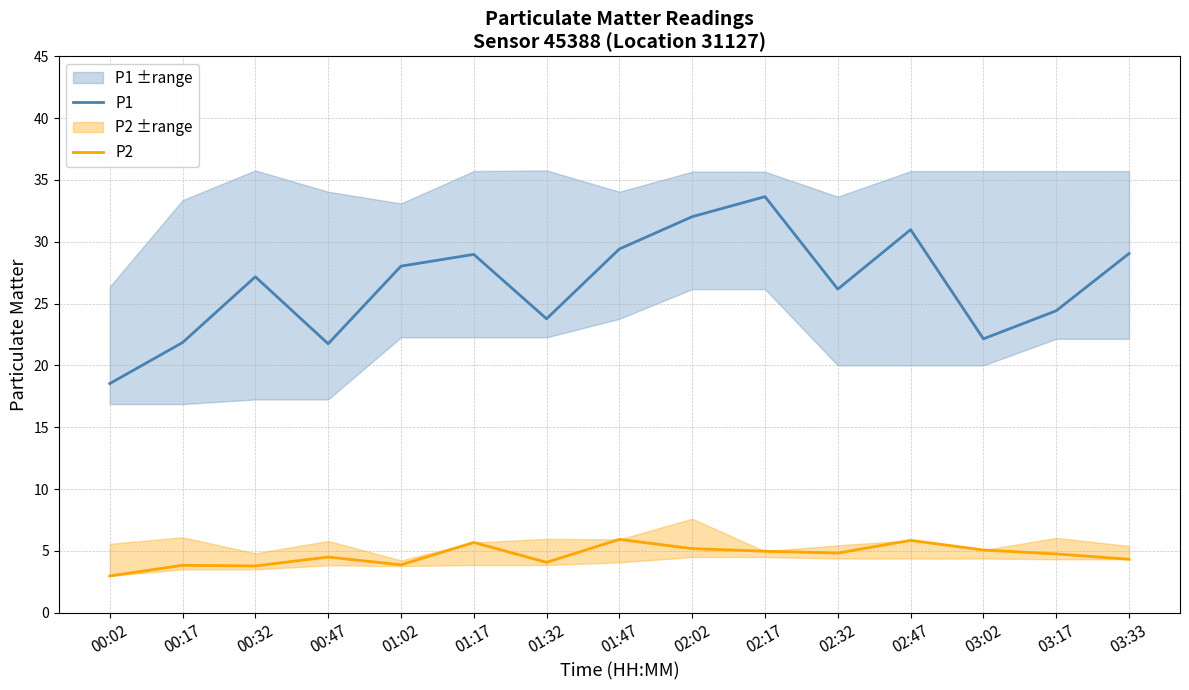

The P1 series shows 29.4 at 01:47. True or false?

True